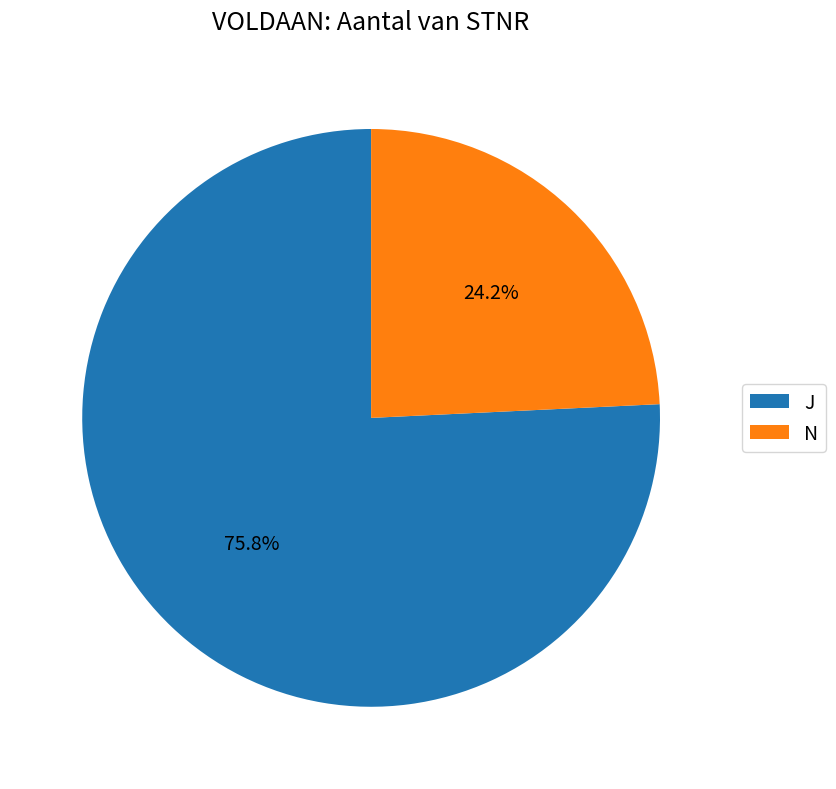

Which slice is the smallest?

N